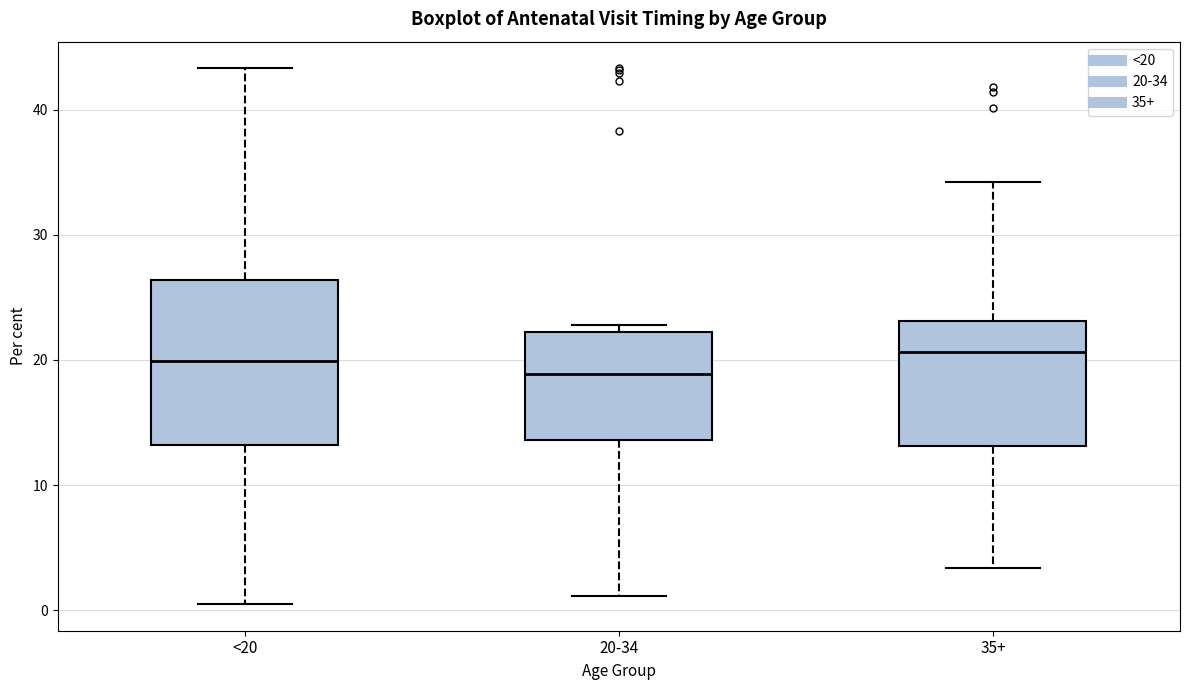

Reading left to right, transcribe this box plot: for each box, give where its median line is, the range the box spans, and where its two whiskers end, as read against the y-axis. The values are not printed on the chart, so give them approximately, as read against the axis.

<20: median 20, box 13 to 26, whiskers 1 to 43
20-34: median 19, box 14 to 22, whiskers 1 to 23
35+: median 21, box 13 to 23, whiskers 3 to 34